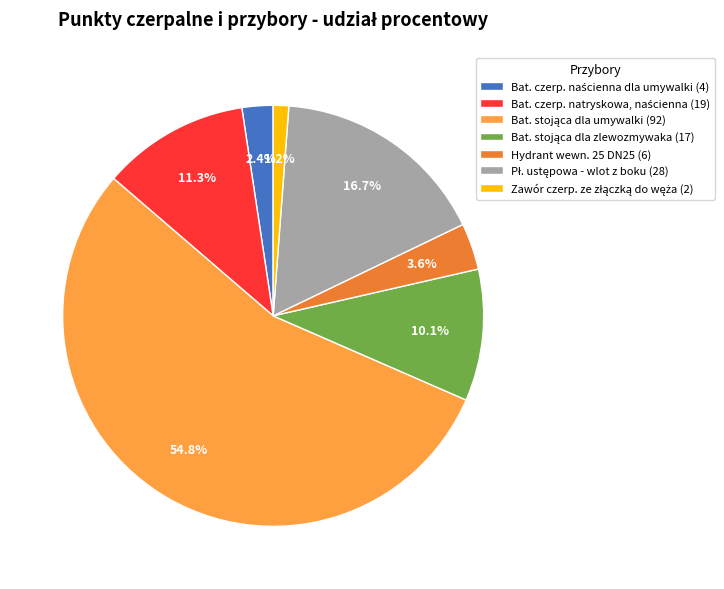

How much of the chart is everything except Hydrant wewn. 25 DN25 (6)?

96.4%